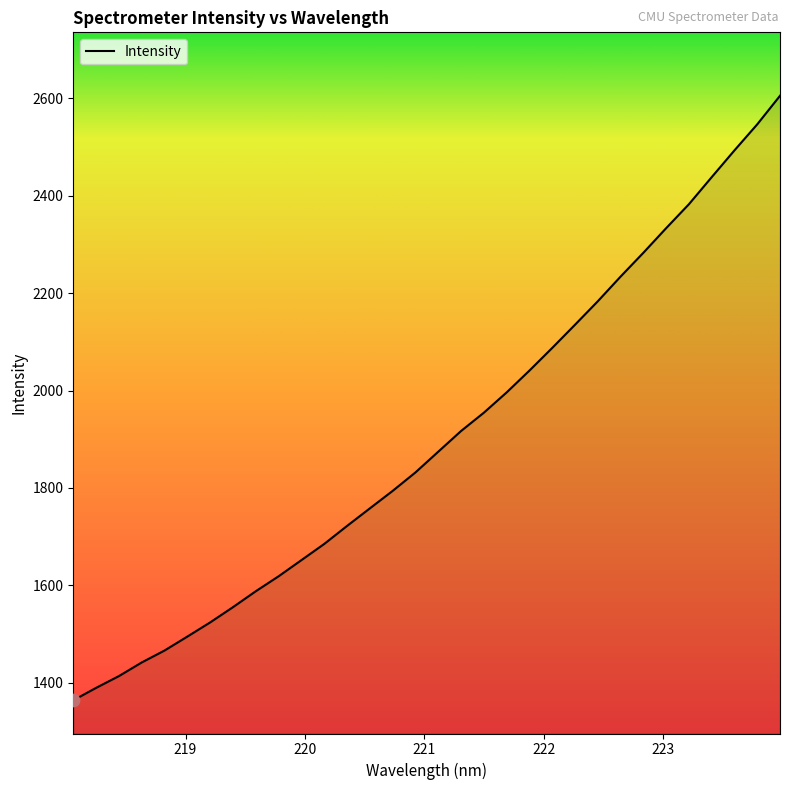

What is the greatest value displayed?

2605.5